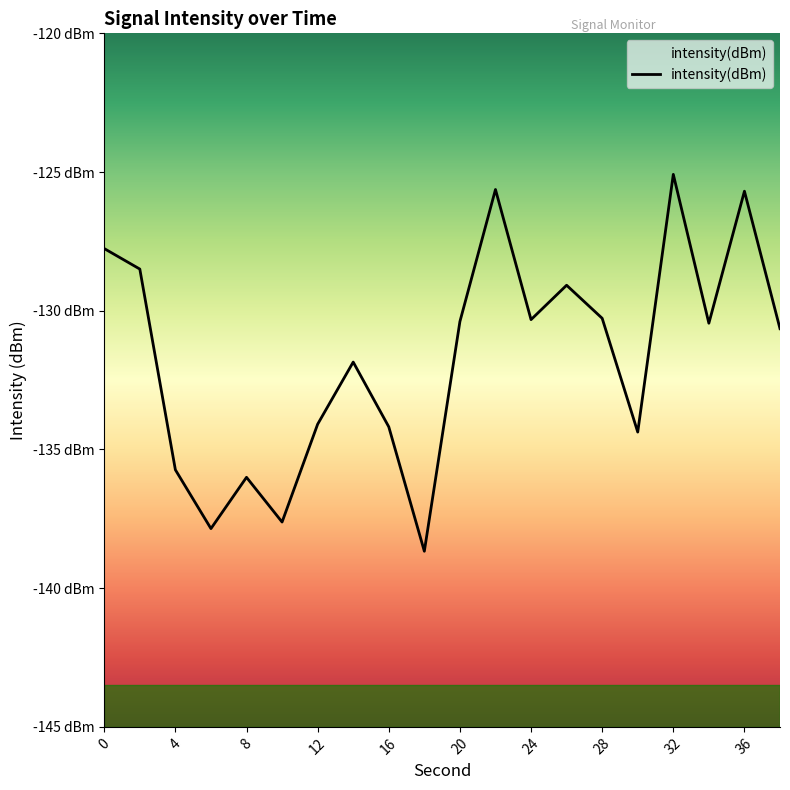

How many lines are shown in the chart?

1